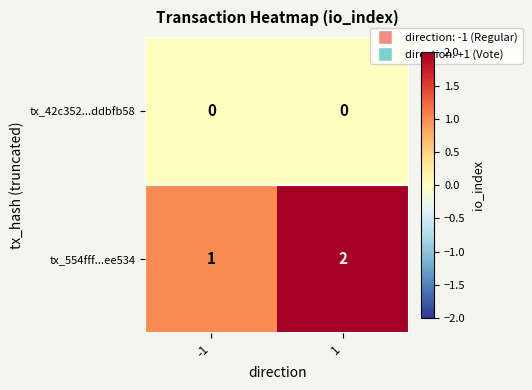

Which label corresponds to the largest value in the chart?

1